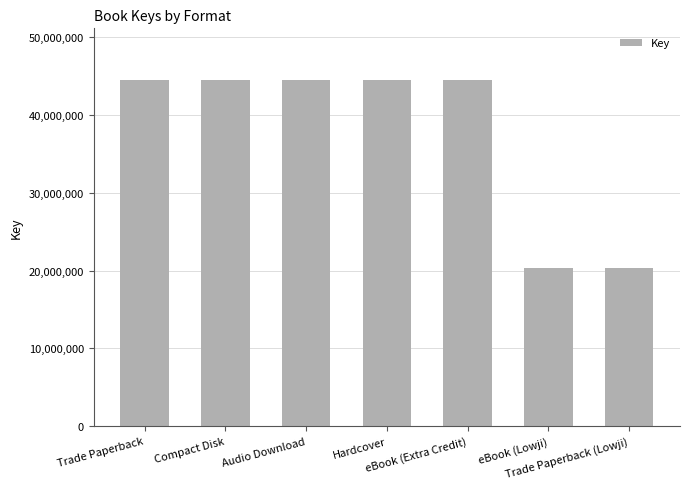

What is the label of the 4th bar from the right?

Hardcover